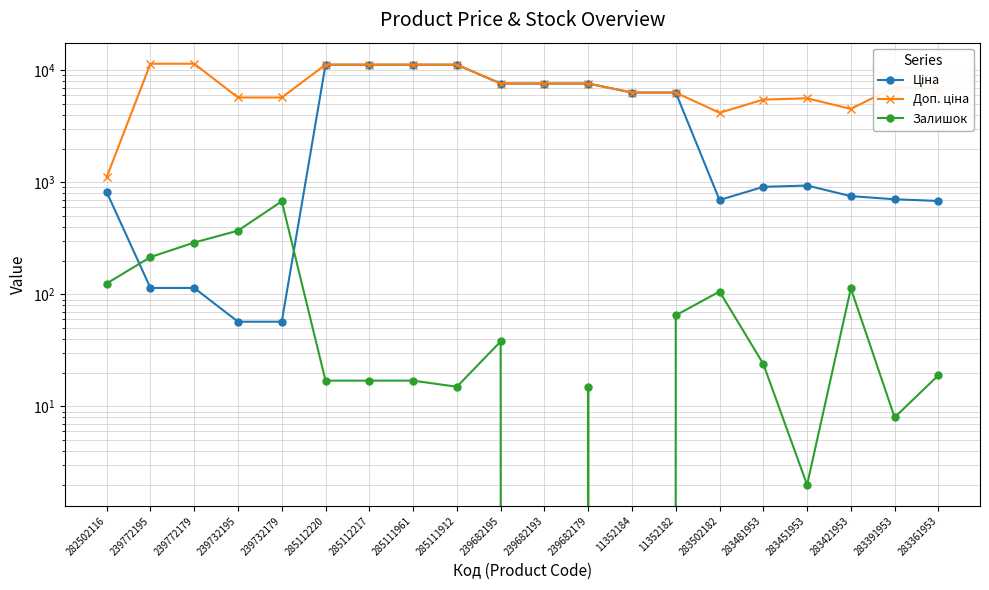

How many lines are shown in the chart?

3